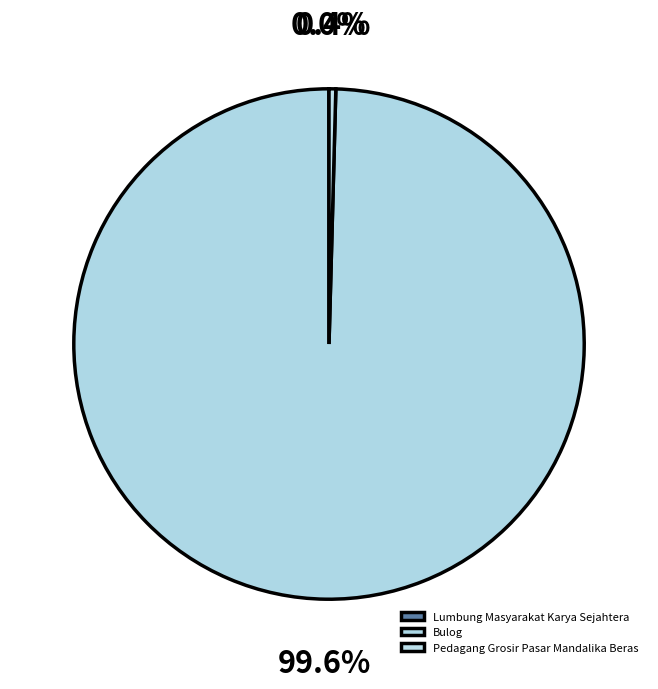

Rank the categories by value from highest to lowest.

Bulog, Pedagang Grosir Pasar Mandalika Beras, Lumbung Masyarakat Karya Sejahtera